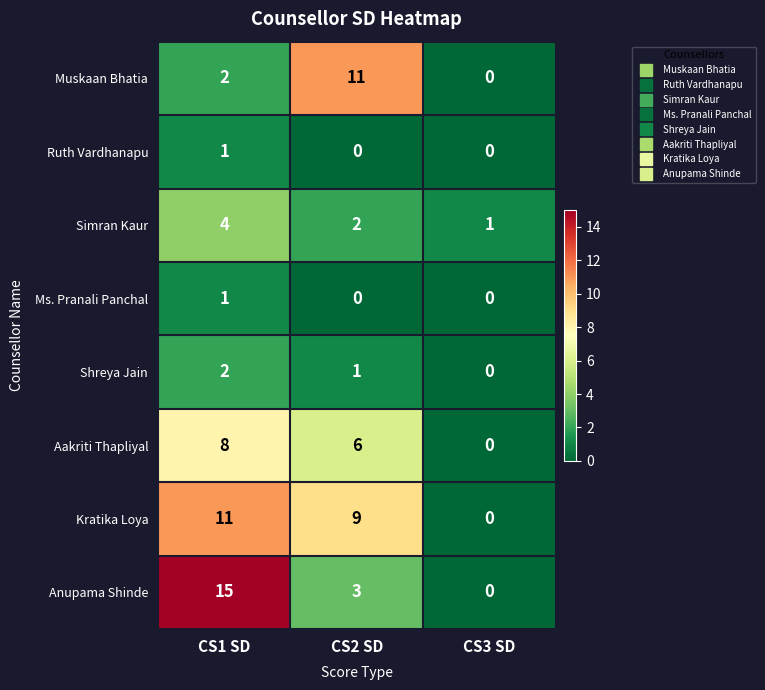

List the labels in order of Muskaan Bhatia value, smallest first.

CS3 SD, CS1 SD, CS2 SD